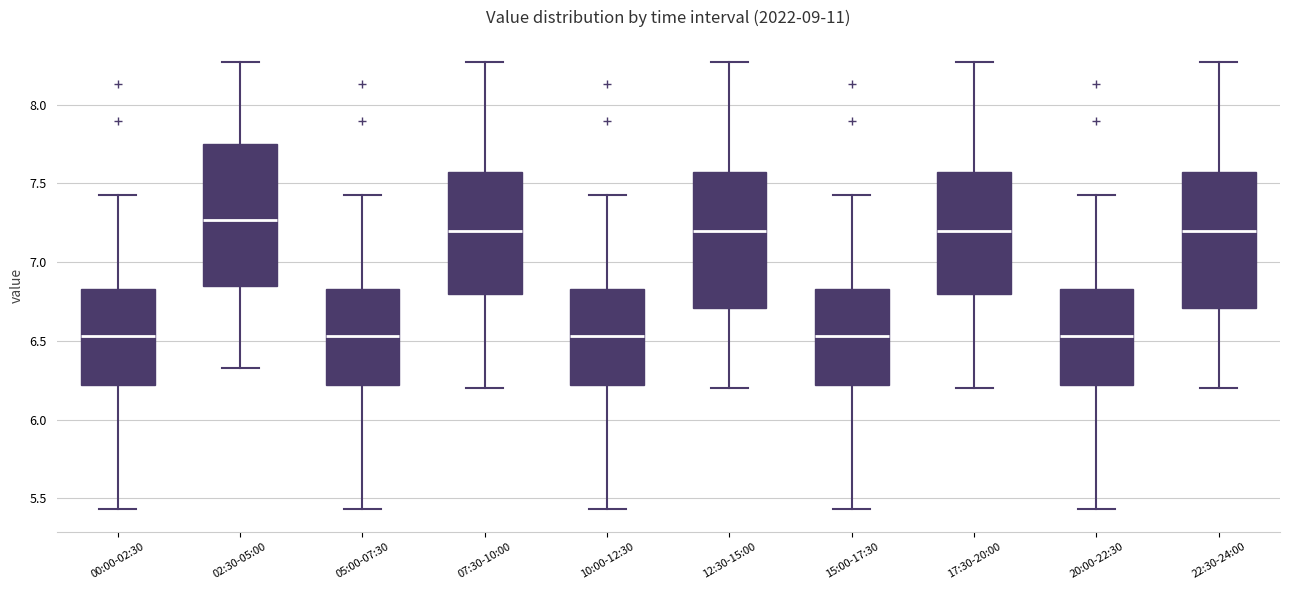

Reading left to right, transcribe this box plot: for each box, give where its median line is, the range the box spans, and where its two whiskers end, as read against the y-axis. The values are not printed on the chart, so give them approximately, as read against the axis.

00:00-02:30: median 6.55, box 6.20 to 6.85, whiskers 5.45 to 7.45
02:30-05:00: median 7.25, box 6.85 to 7.75, whiskers 6.35 to 8.25
05:00-07:30: median 6.55, box 6.20 to 6.85, whiskers 5.45 to 7.45
07:30-10:00: median 7.20, box 6.80 to 7.60, whiskers 6.20 to 8.25
10:00-12:30: median 6.55, box 6.20 to 6.85, whiskers 5.45 to 7.45
12:30-15:00: median 7.20, box 6.70 to 7.60, whiskers 6.20 to 8.25
15:00-17:30: median 6.55, box 6.20 to 6.85, whiskers 5.45 to 7.45
17:30-20:00: median 7.20, box 6.80 to 7.60, whiskers 6.20 to 8.25
20:00-22:30: median 6.55, box 6.20 to 6.85, whiskers 5.45 to 7.45
22:30-24:00: median 7.20, box 6.70 to 7.60, whiskers 6.20 to 8.25